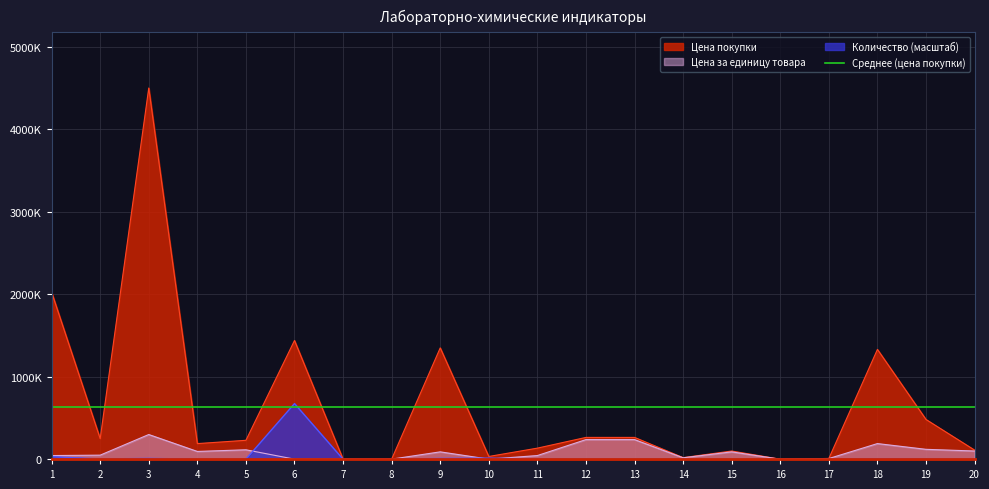

What is the lowest value of the Цена покупки series?

750.0